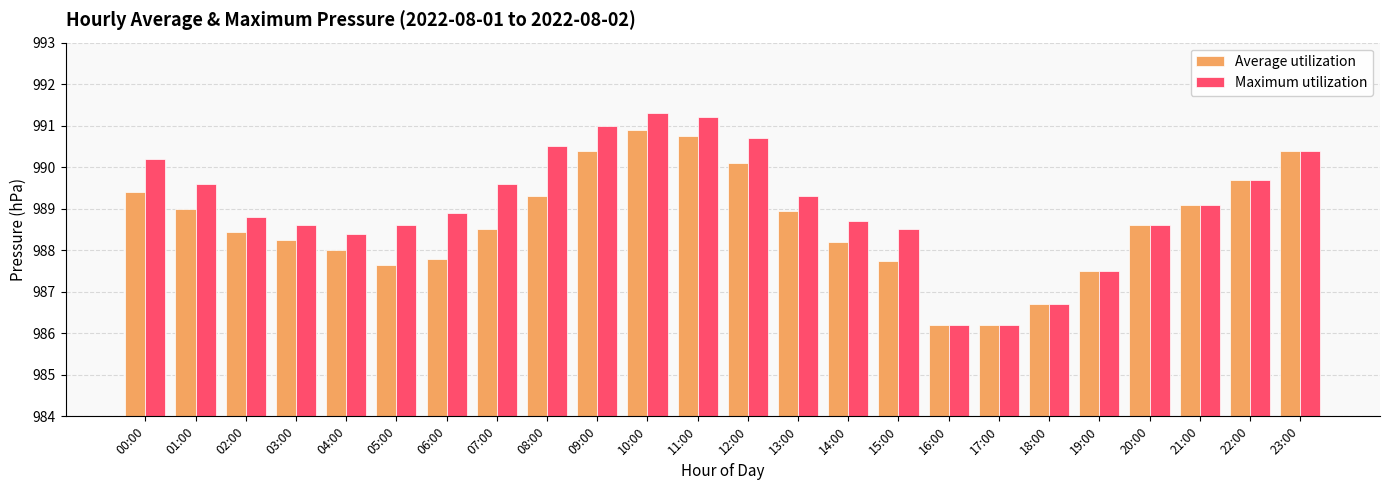

List the series in order of their overall mean, lowest first.

Average utilization, Maximum utilization